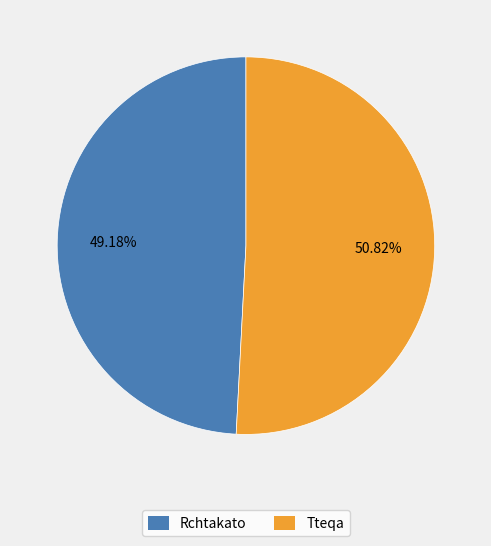

Combined, what portion of the pie is Rchtakato and Tteqa?

100.0%